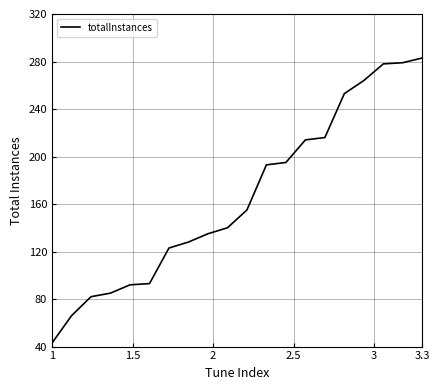

What is the difference between the maximum and minimum values?

240